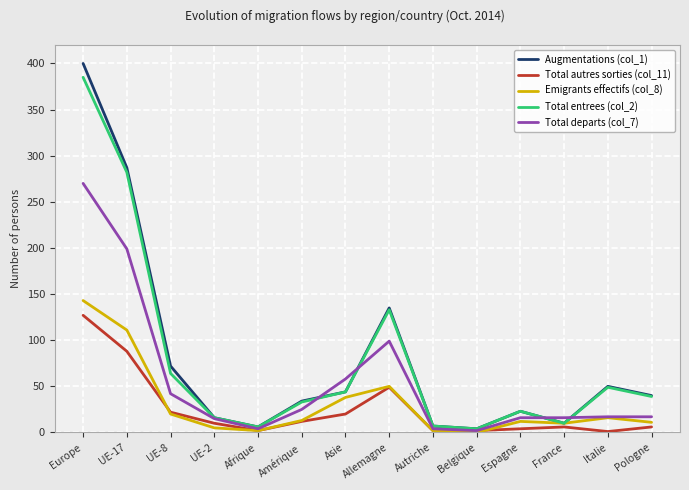

Which series has the widest spread of values?

Augmentations (col_1)